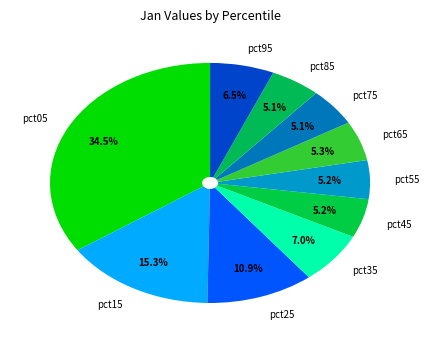

How many slices are in this pie chart?

10